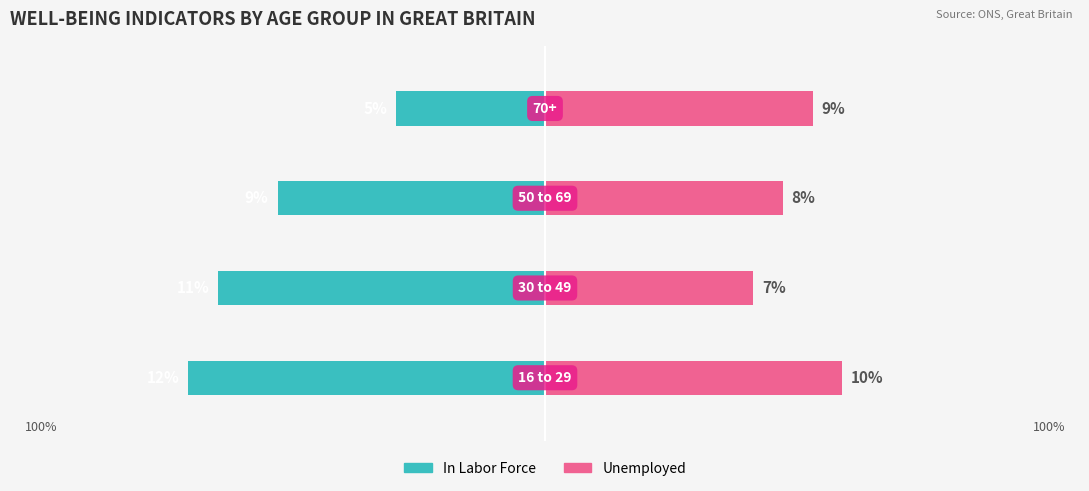

What is the difference between the maximum and minimum values in the Unemployed series?

3